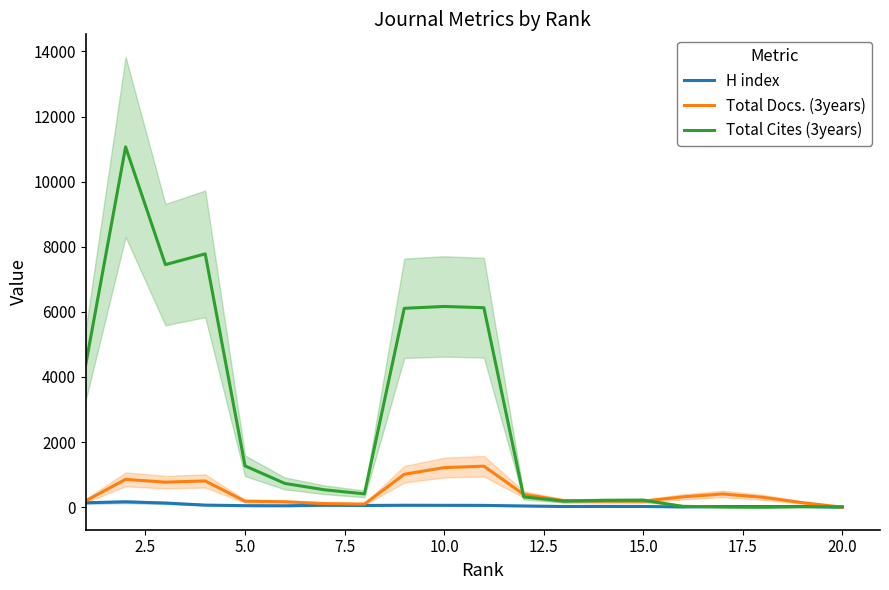

Is this an area chart (filled region under the line)?

No